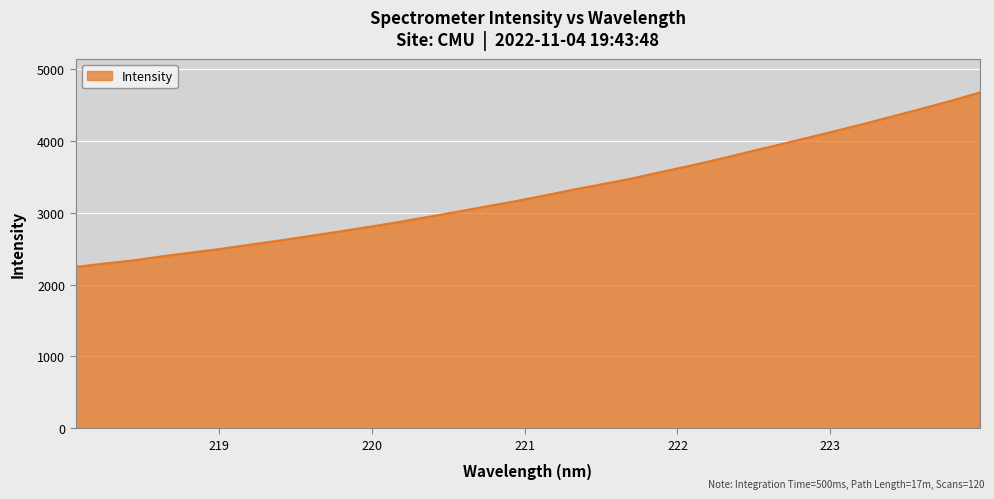

What is the difference between the maximum and minimum values?

2429.0